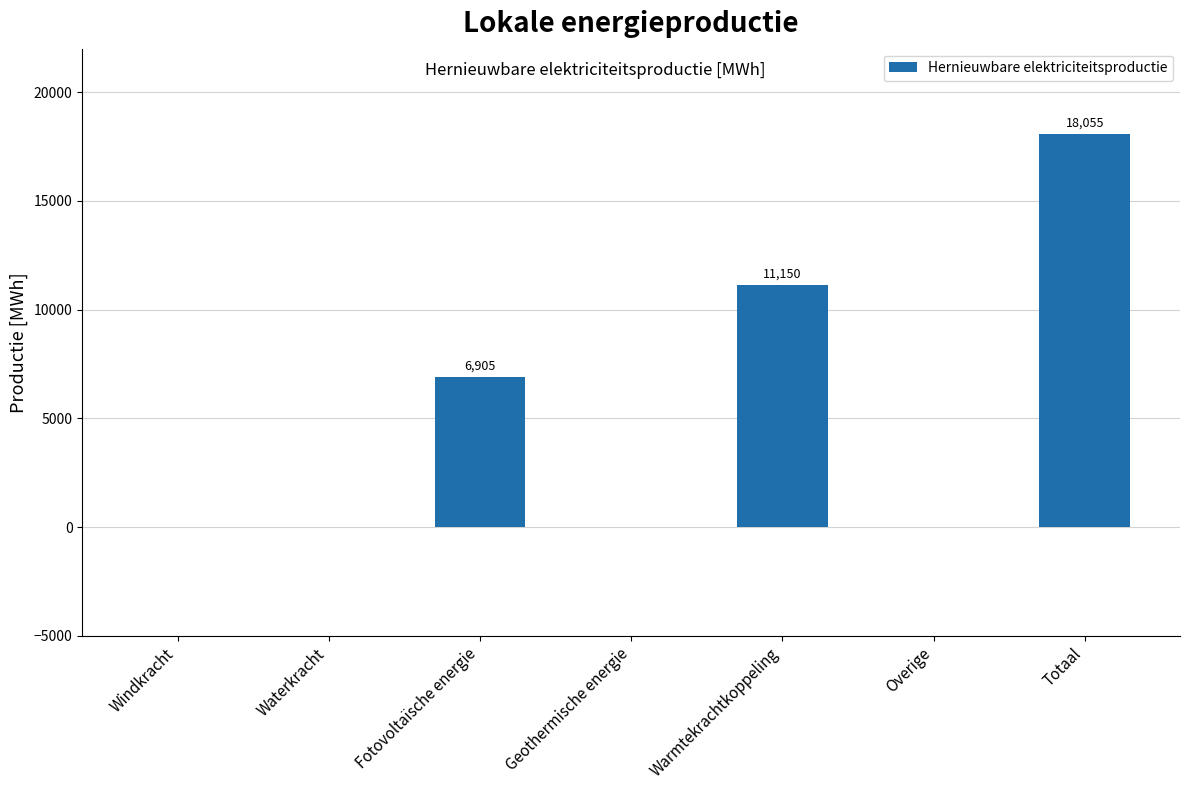

At which label is the value closest to 9027?

Fotovoltaïsche energie